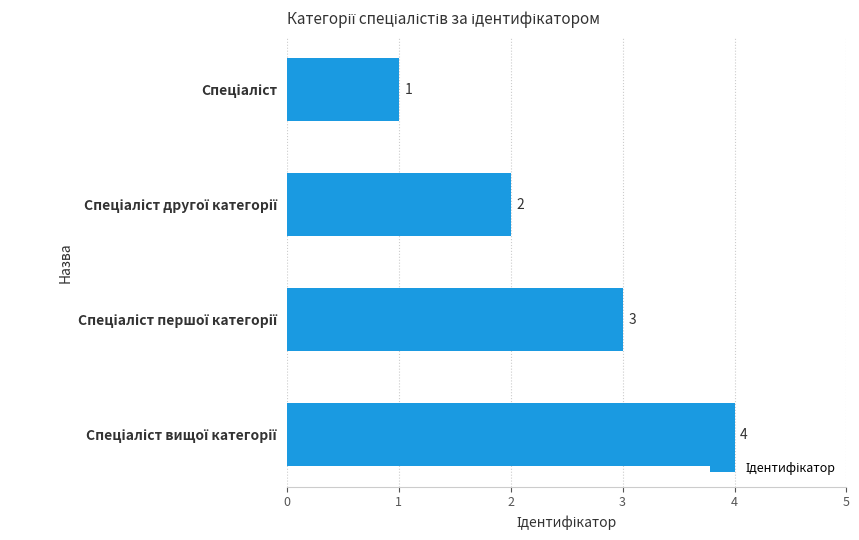

What is the smallest value displayed?

1